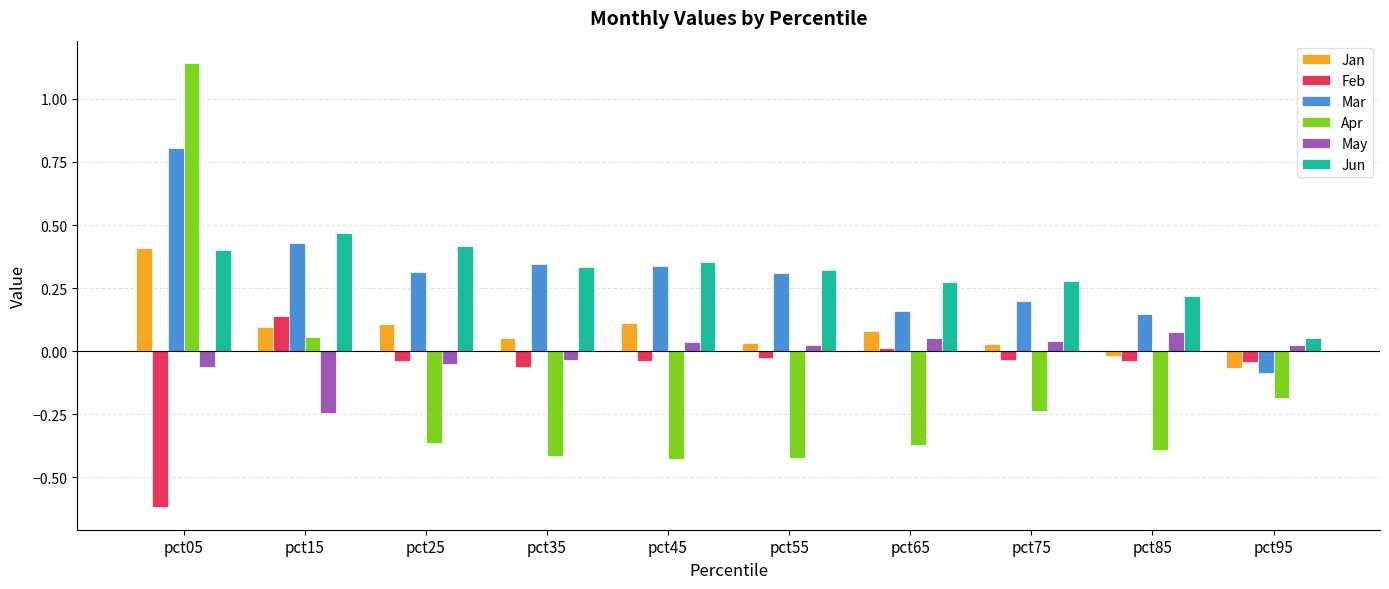

Are the bars grouped side by side (vs. stacked)?

Yes